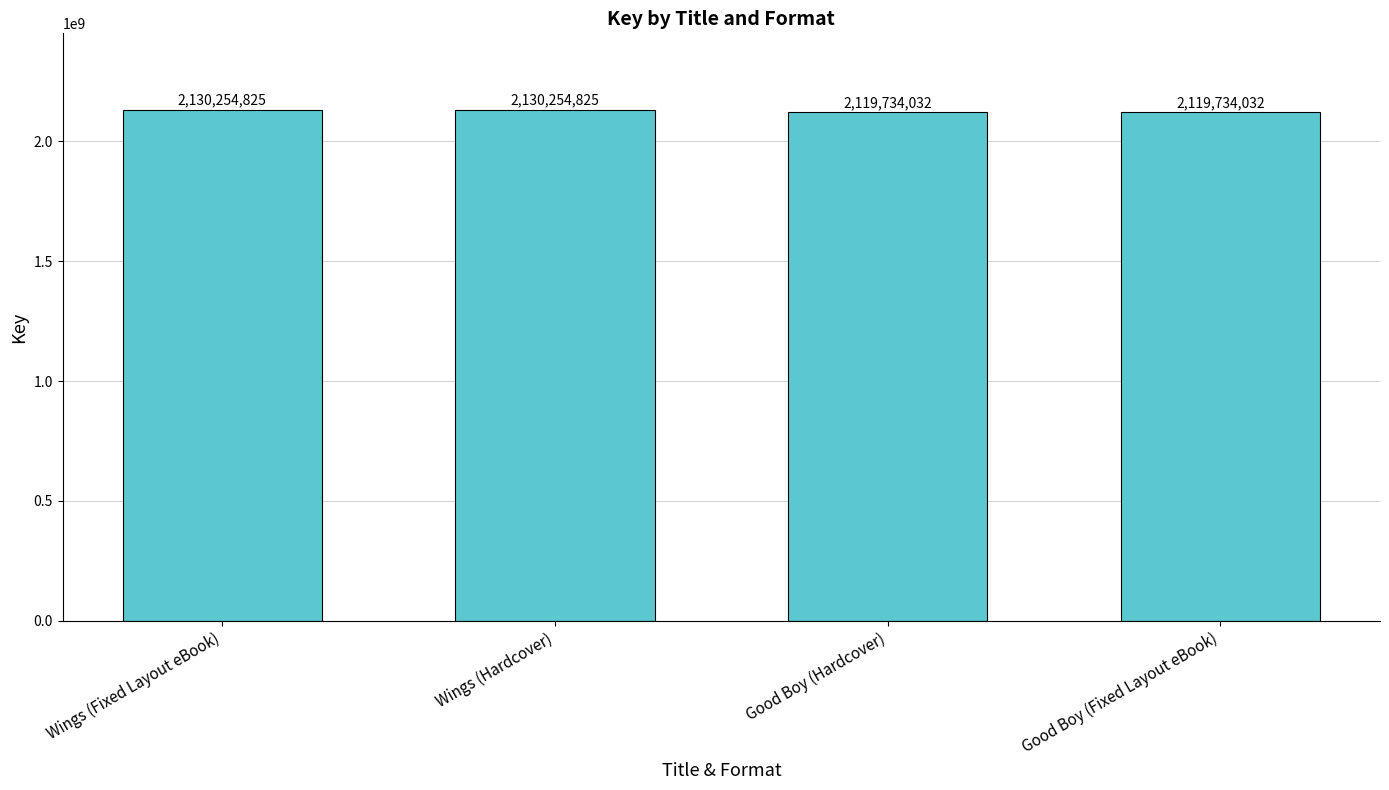

What is the greatest value displayed?

2130254825